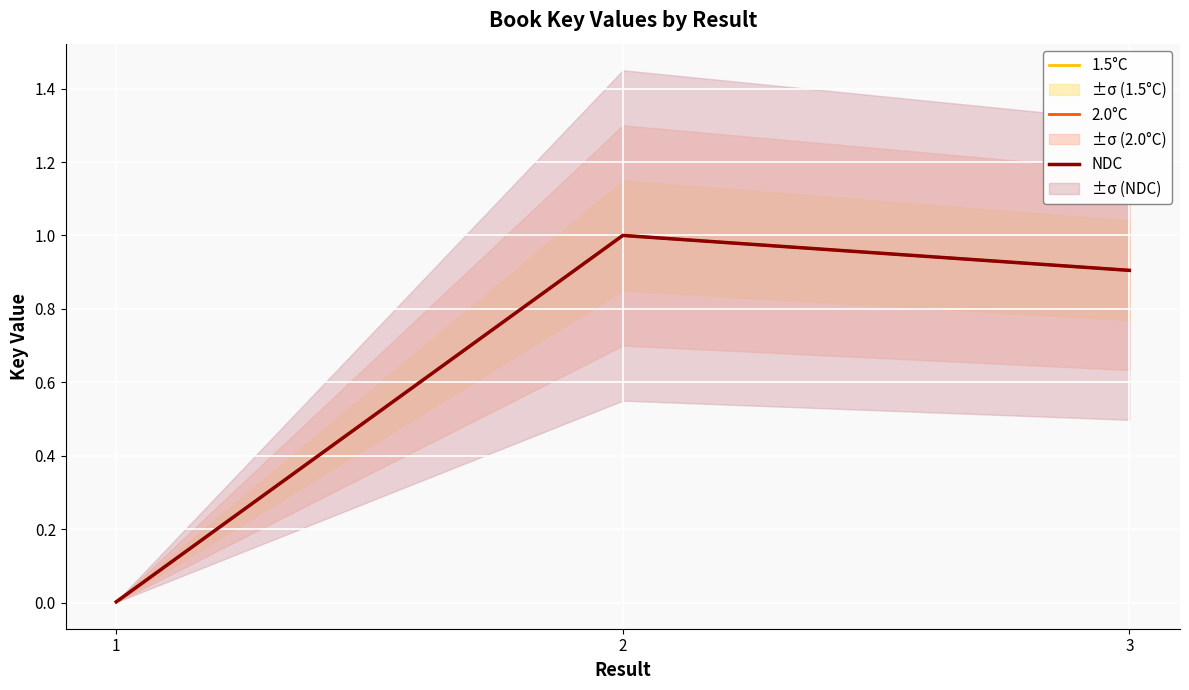

Which category has the highest value across all series?

2